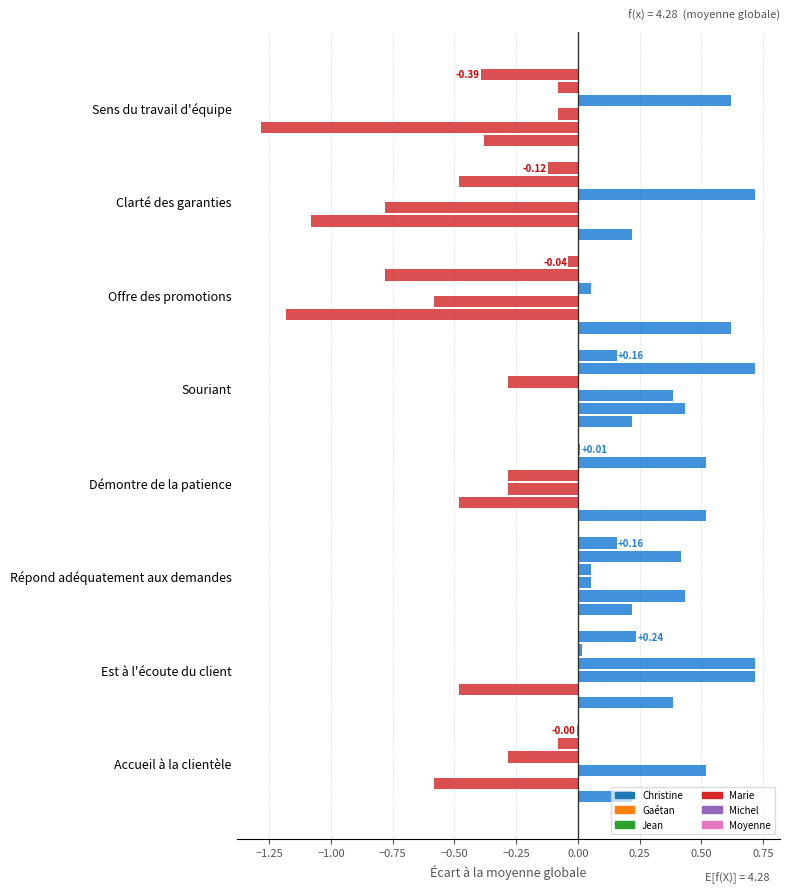

Count the number of data series in this chart.

6